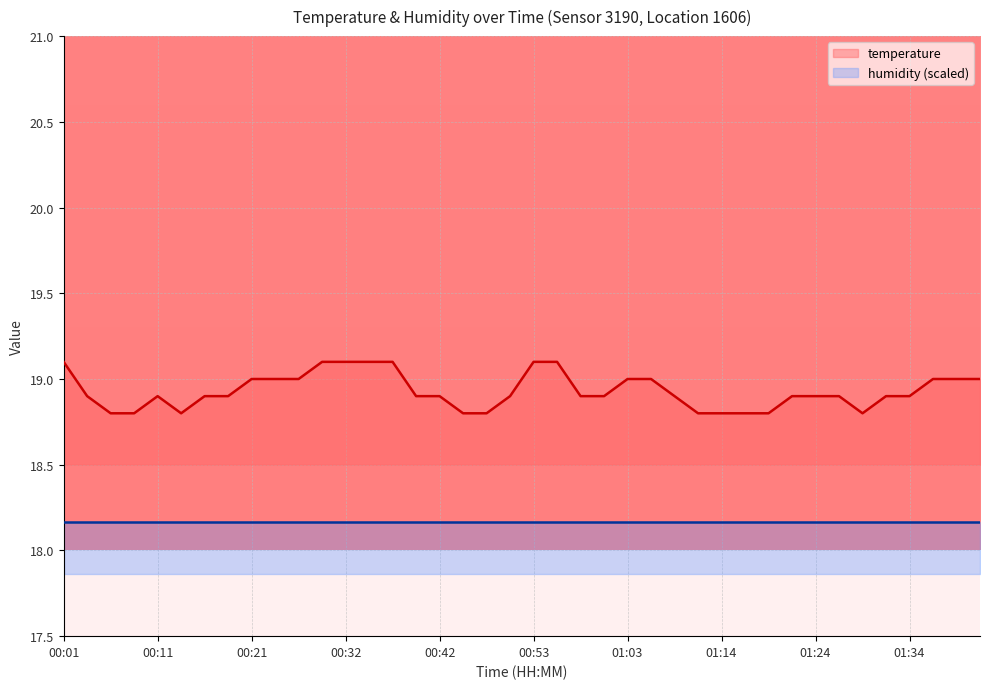

At which category does the chart reach its peak across all series?

00:01